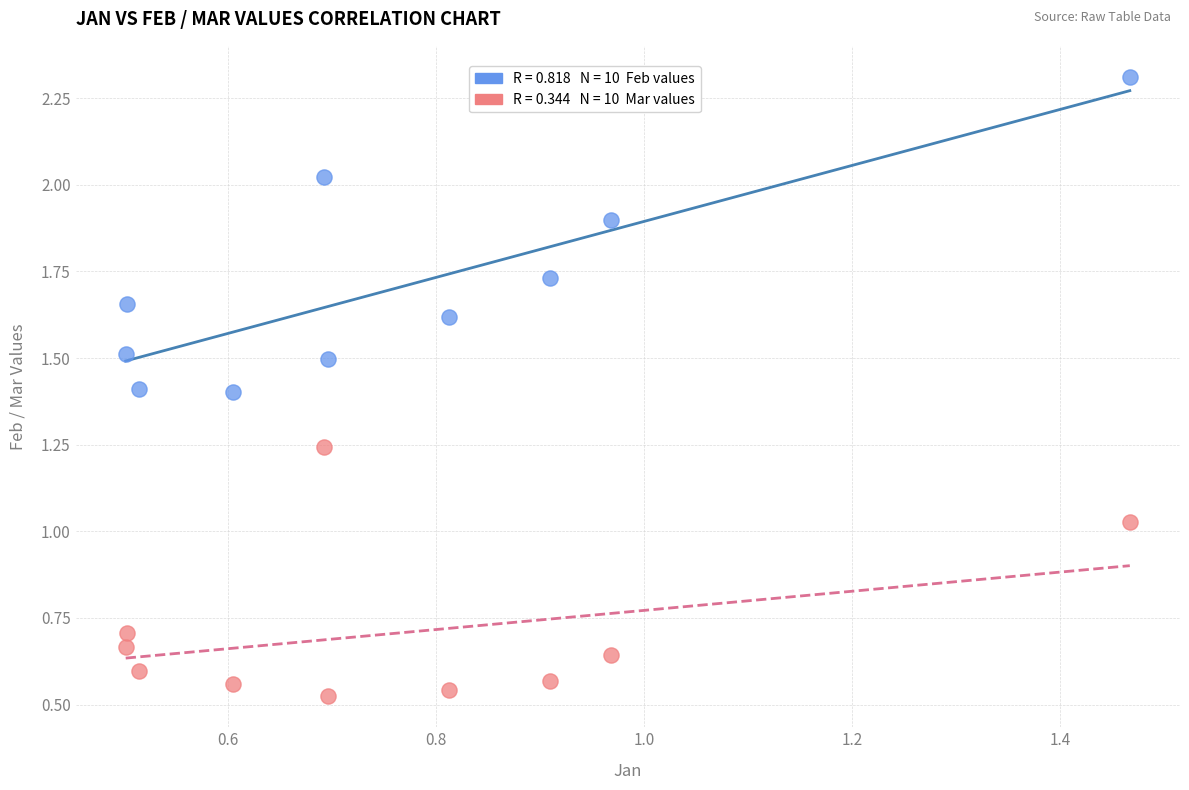

Across all data points, what is the range of Y values (max minus min)?

1.8